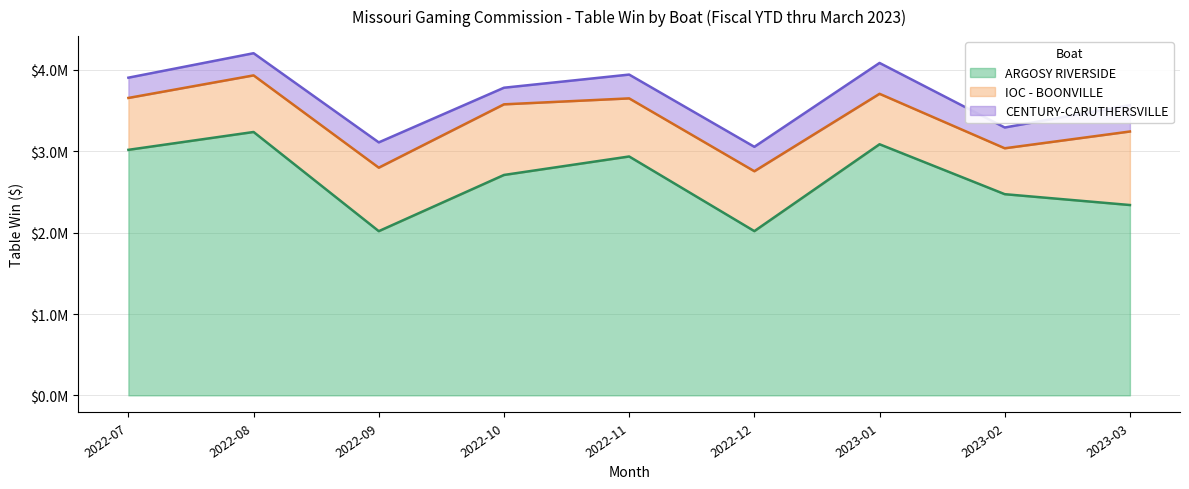

True or false: ARGOSY RIVERSIDE has a value of 5715121.8 at 2022-08.

False